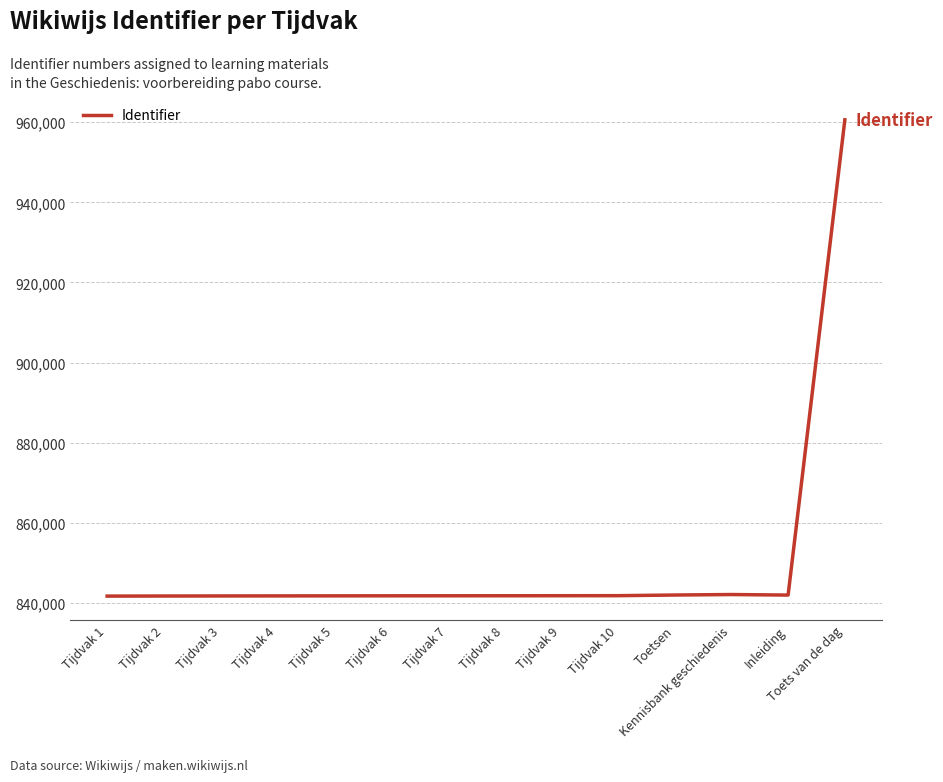

Which has a higher value, Toets van de dag or Tijdvak 2?

Toets van de dag